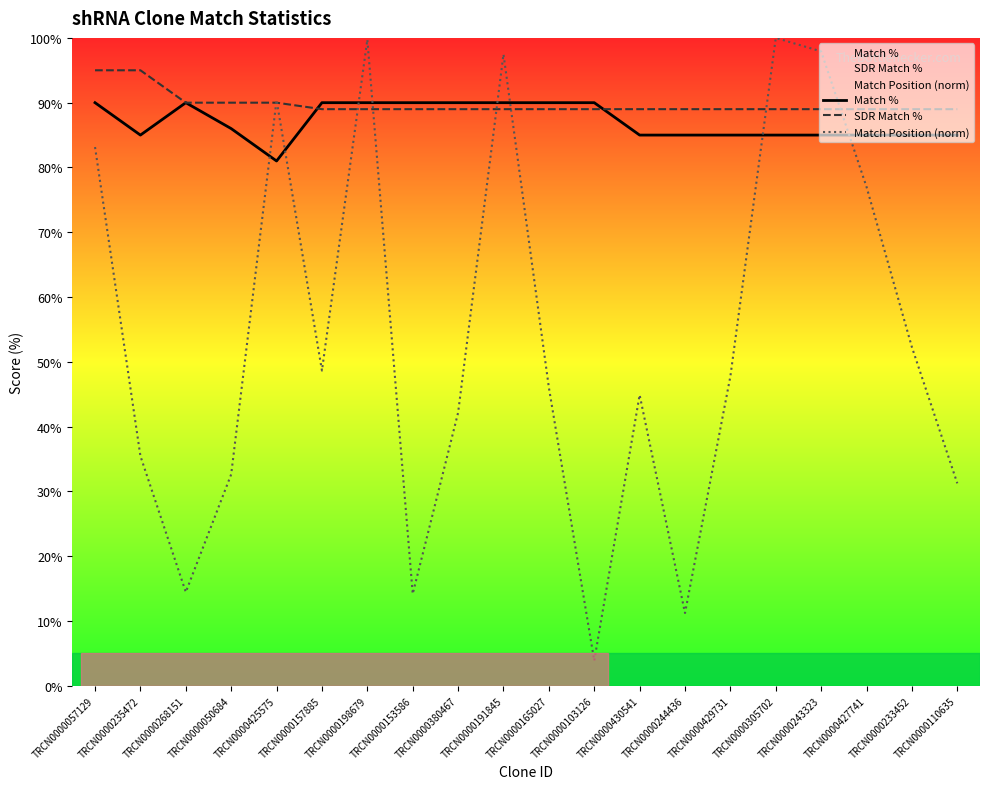

What is the highest value of the SDR Match % series?

95.0